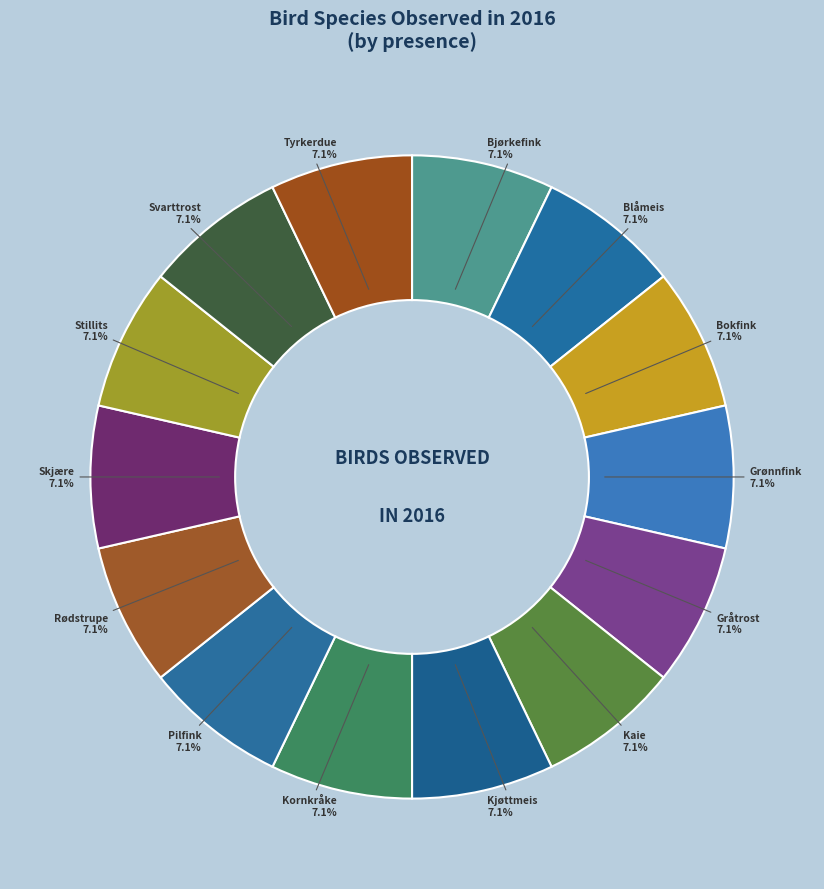

What percentage is the Stillits slice, to the nearest percent?

7%